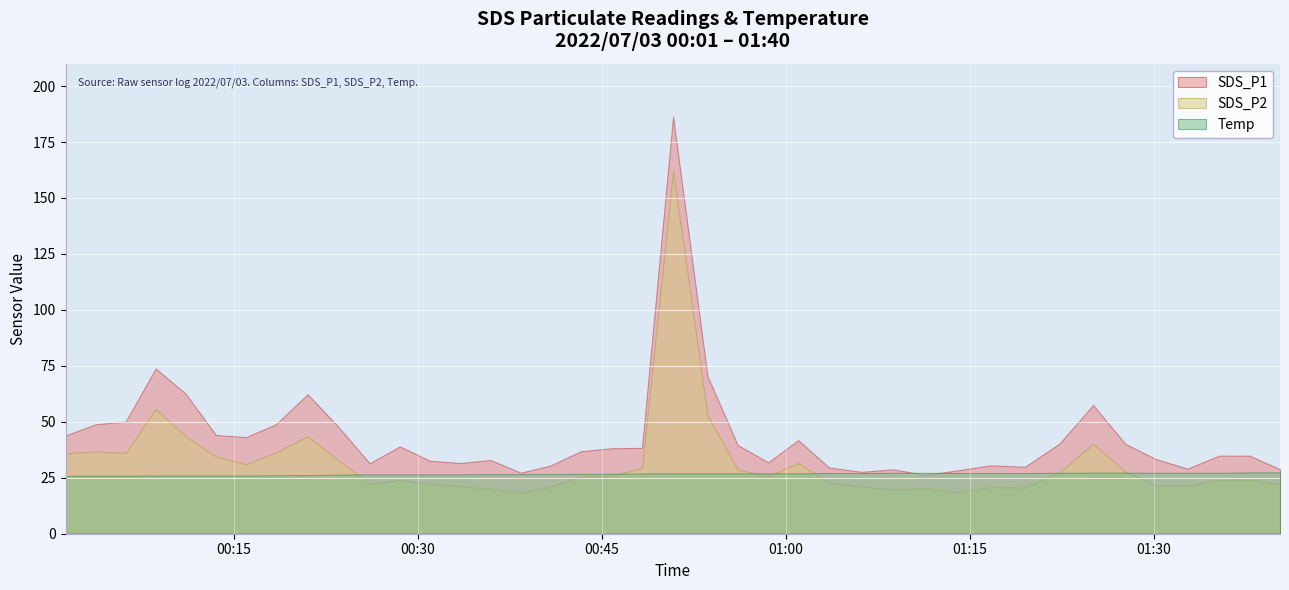

Is it true that Temp equals 39.7 at 2022/07/03 00:06:12?

False